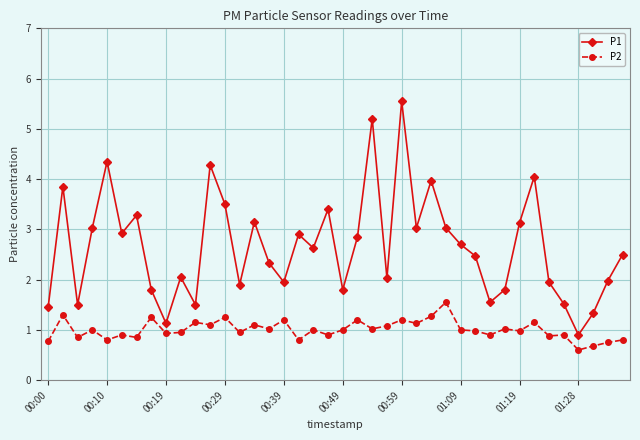

True or false: P1 has more than 0 points higher than both neighbors.

True